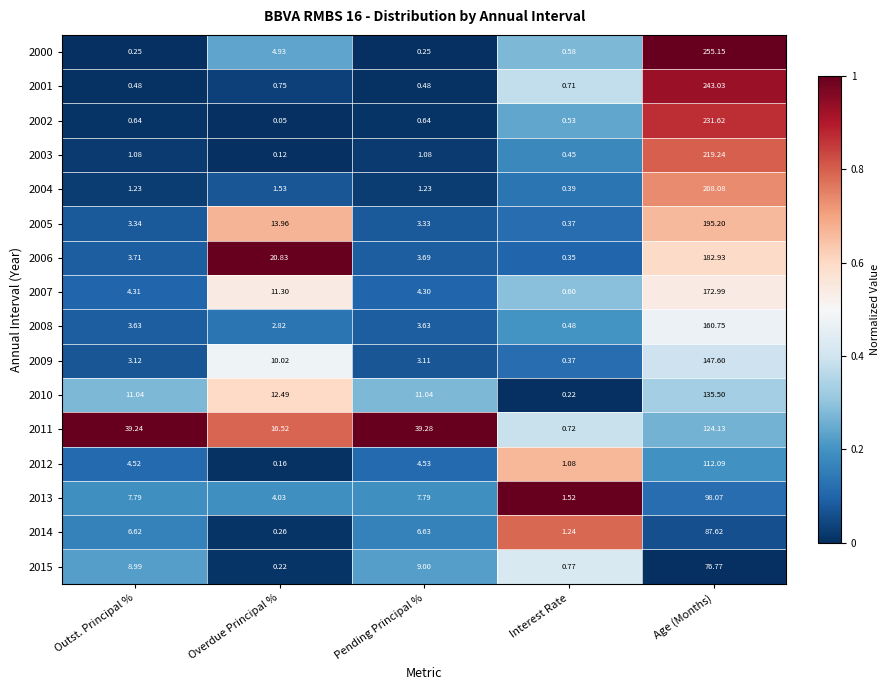

List the labels in order of 2005 value, smallest first.

Interest Rate, Pending Principal %, Outst. Principal %, Overdue Principal %, Age (Months)